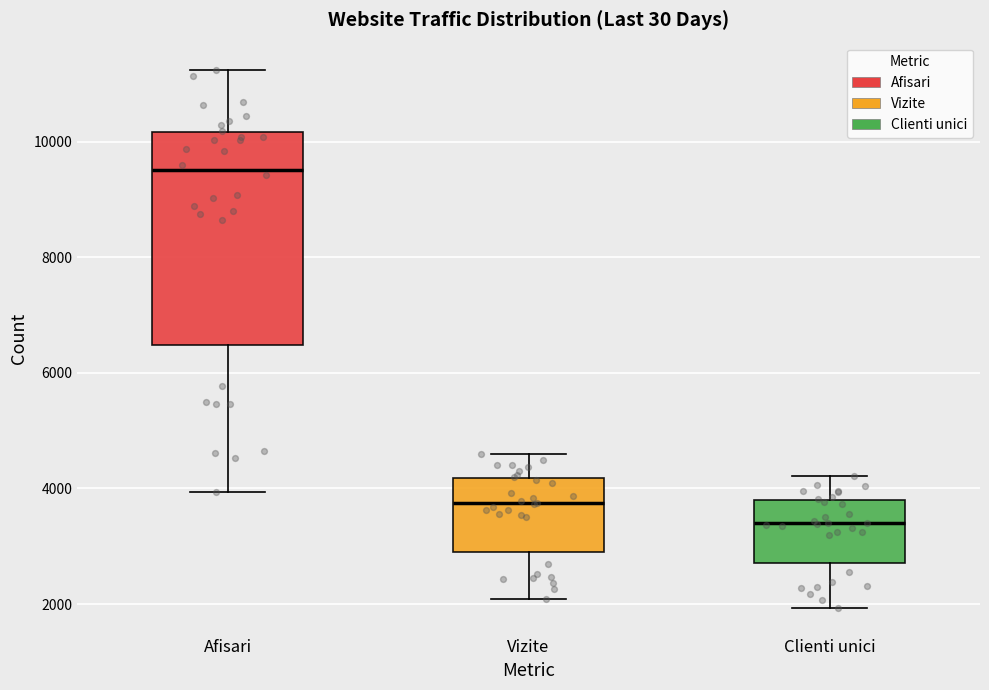

Which box's median line is the highest?

Afisari